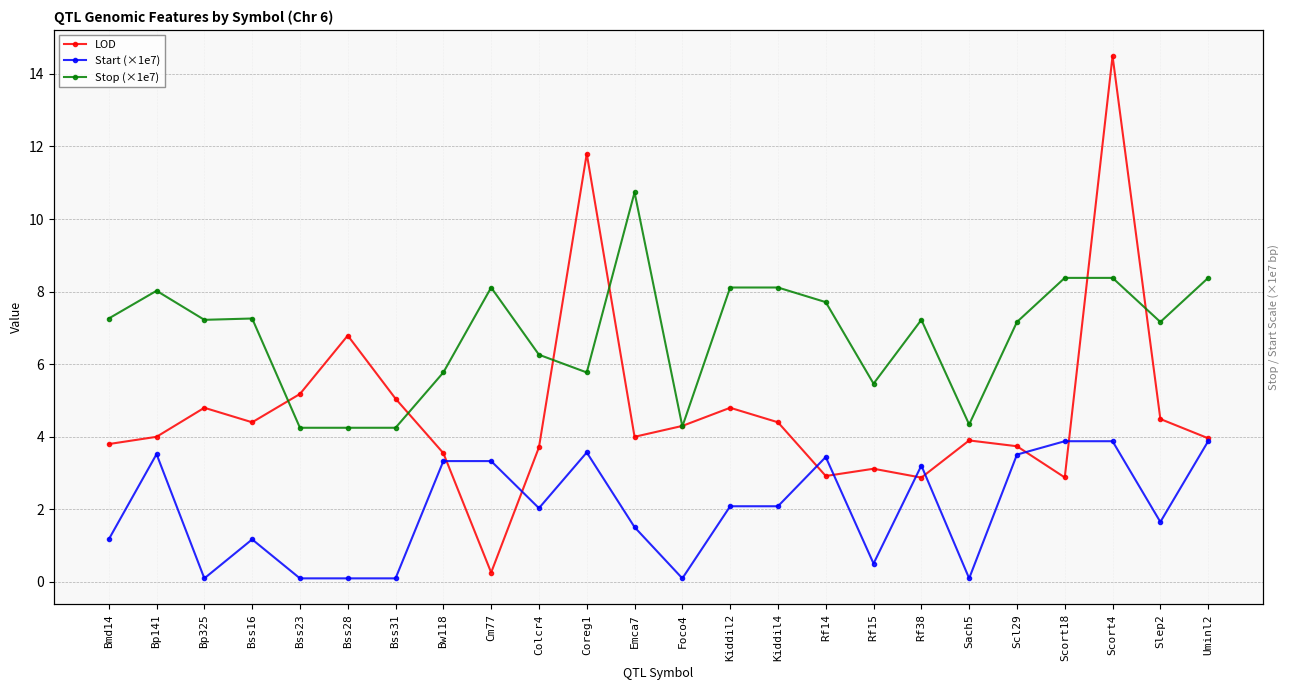

Where is LOD nearest to the value 7?

Bss28